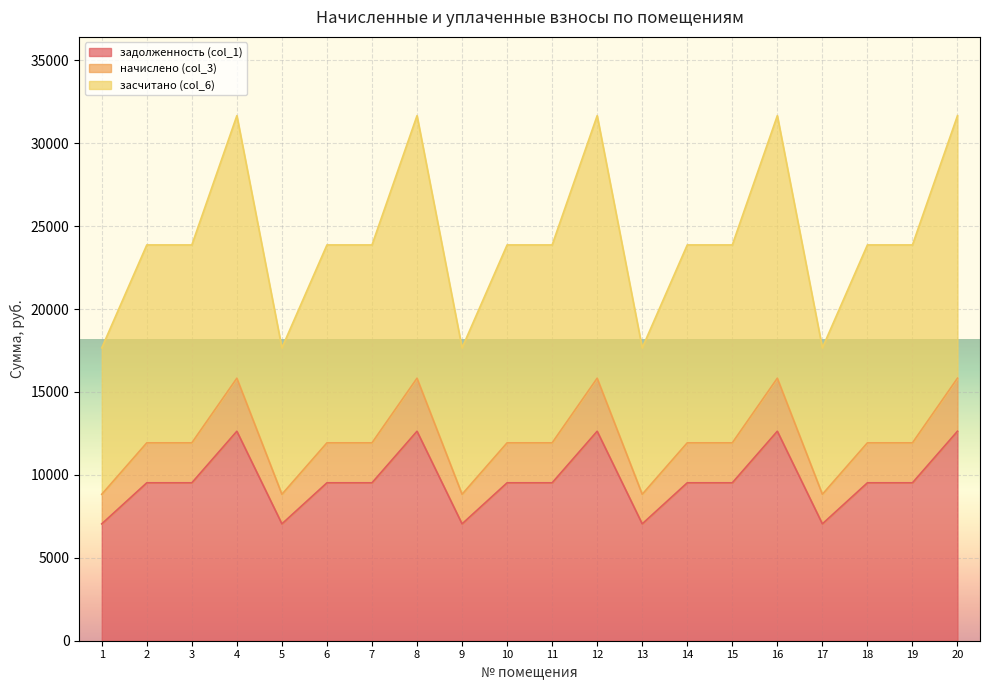

What is the sum of all начислено (col_3) values?

242645.1